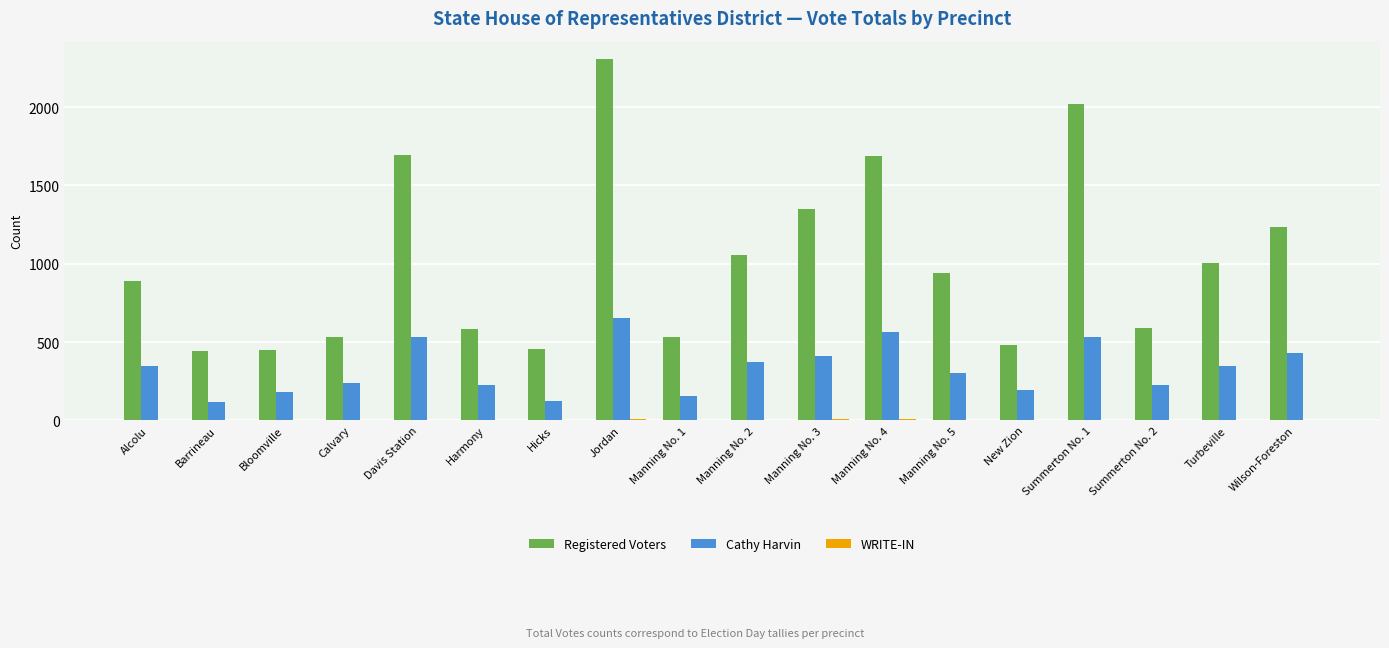

What is the highest value of the Cathy Harvin series?

656